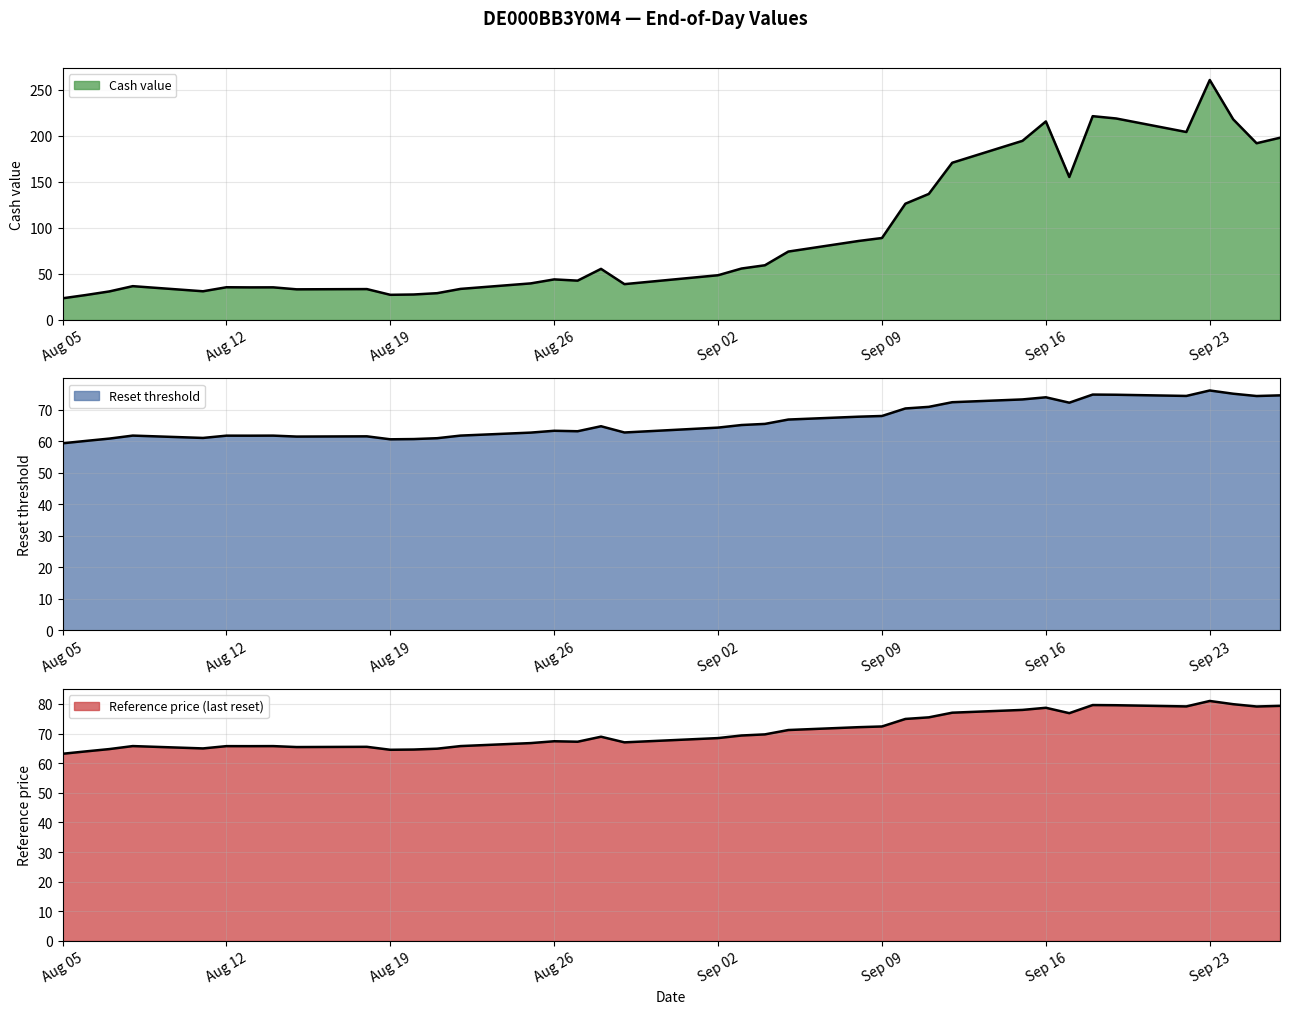

What is the difference between the maximum and minimum values in the Cash value series?

237.2